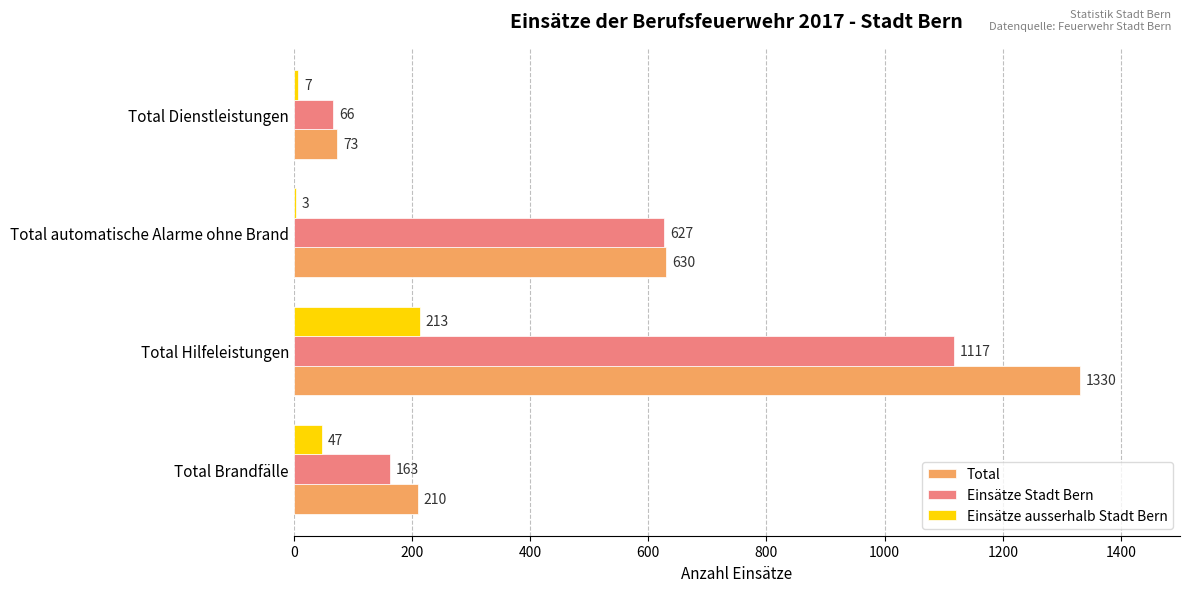

What is the sum of the Einsätze Stadt Bern values at Total automatische Alarme ohne Brand and Total Dienstleistungen?

693